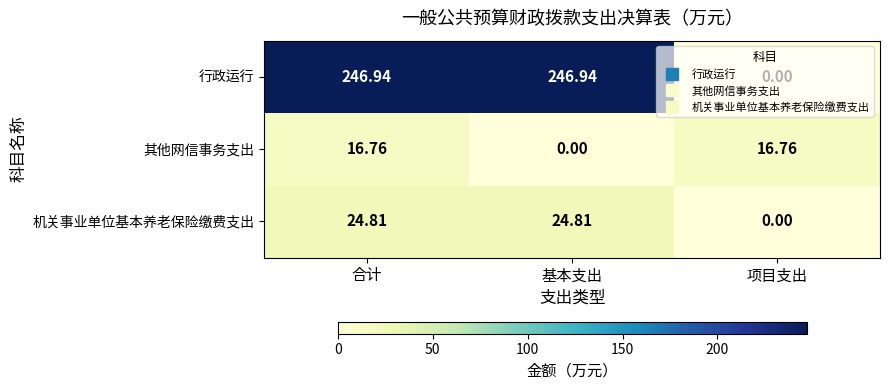

At how many categories does at least one series exceed 134?

2